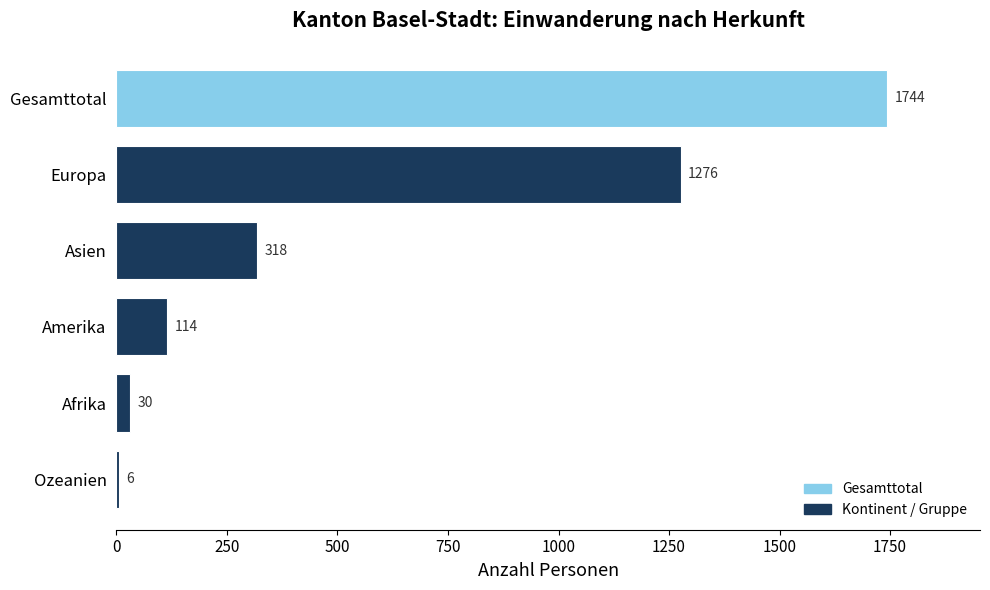

Rank the categories by value from highest to lowest.

Gesamttotal, Europa, Asien, Amerika, Afrika, Ozeanien